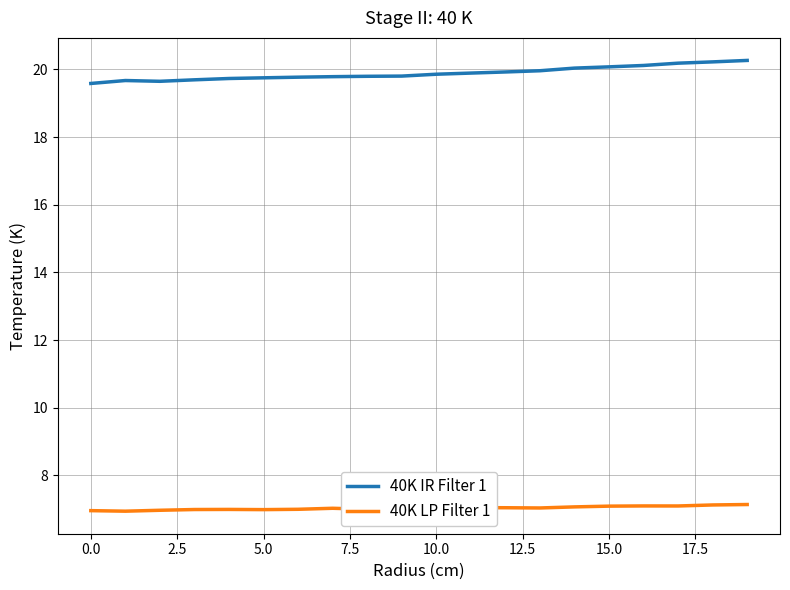

Is this an area chart (filled region under the line)?

No